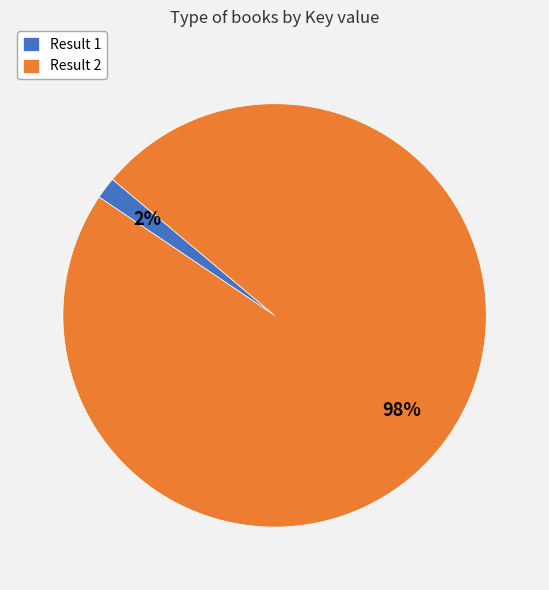

True or false: Result 2 accounts for 98% of the total.

True